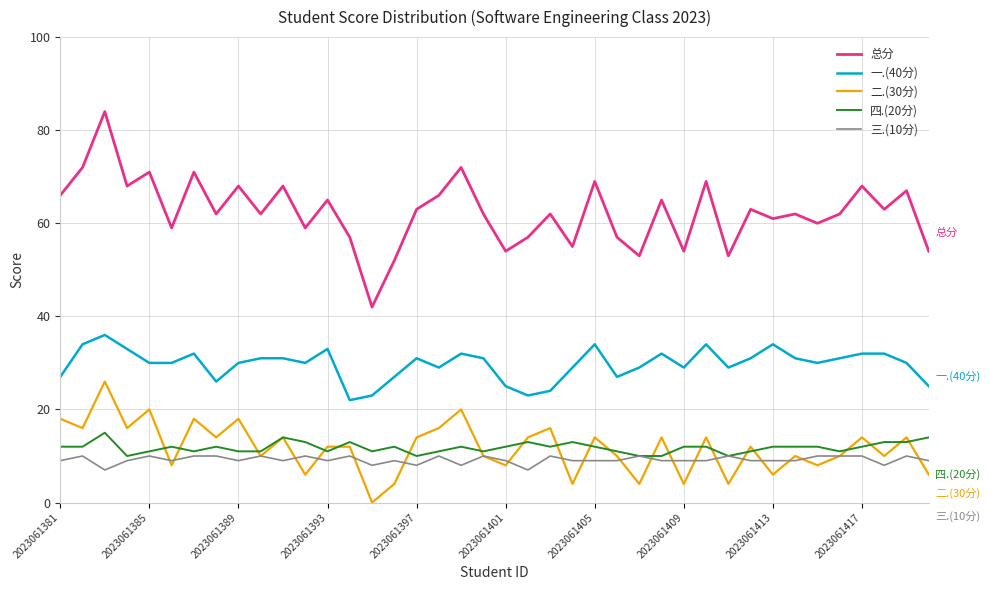

Which series has the largest total across all categories?

总分